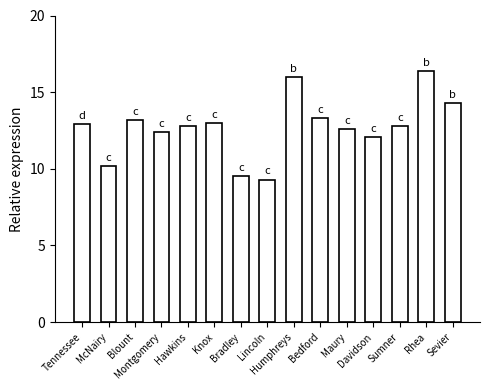

At which label is the value closest to 12?

Davidson